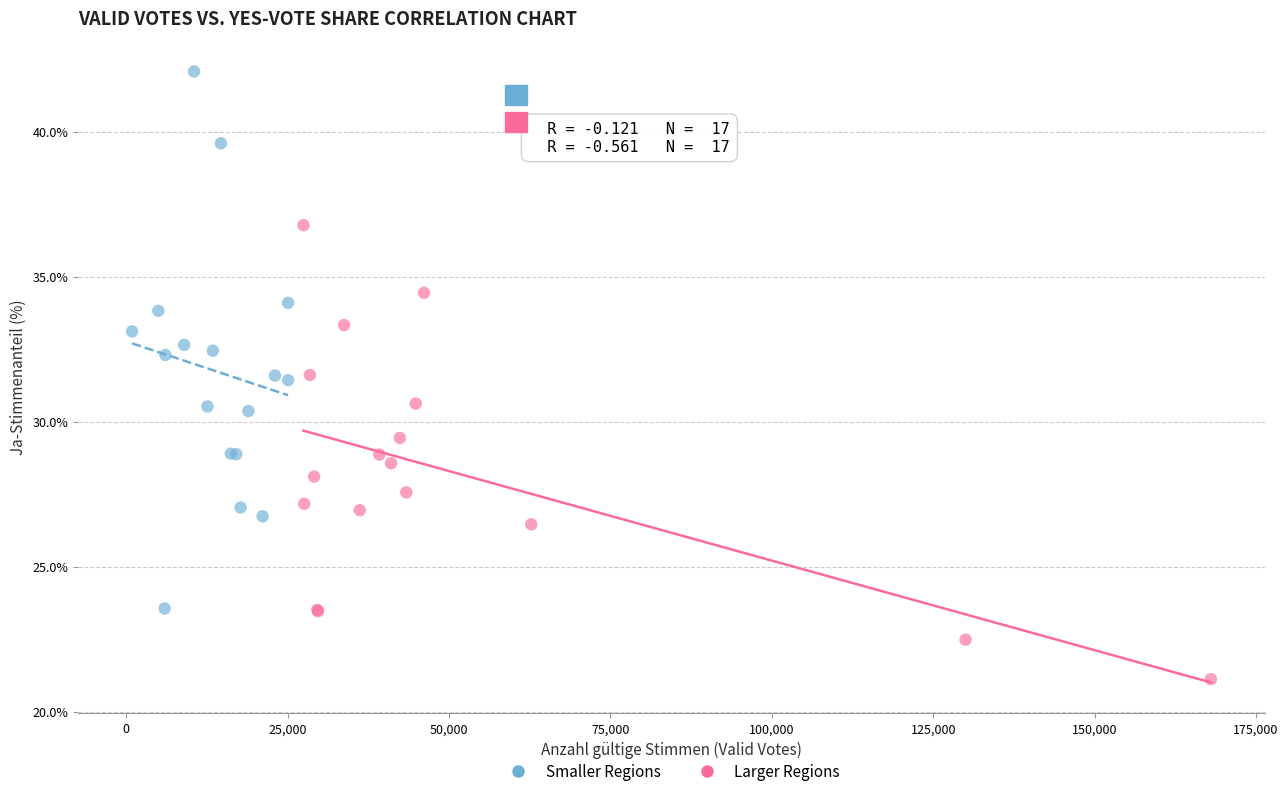

Which series reaches the maximum Y coordinate?

Smaller Regions